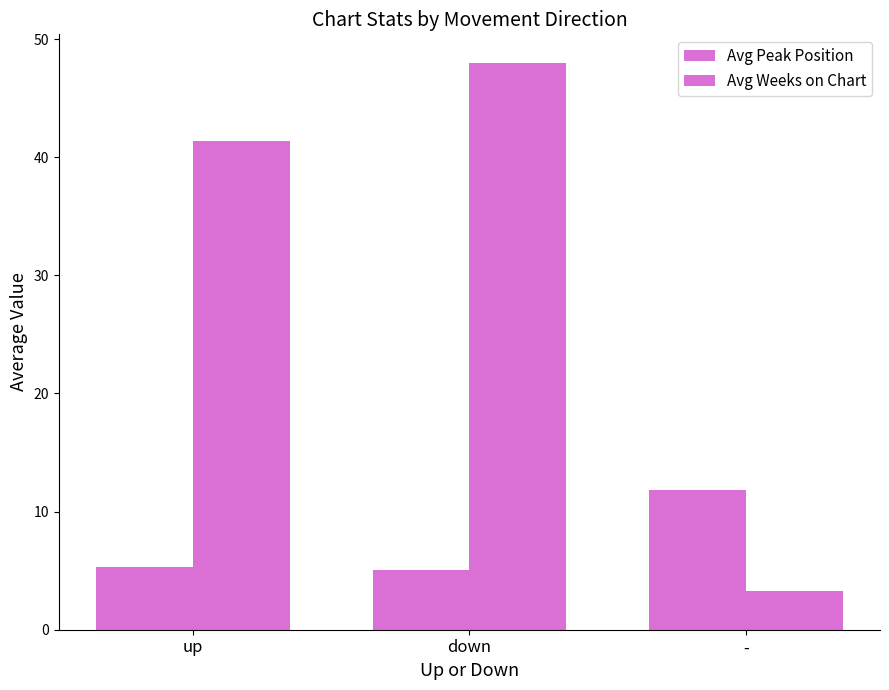

At which label is Avg Weeks on Chart closest to 25?

up